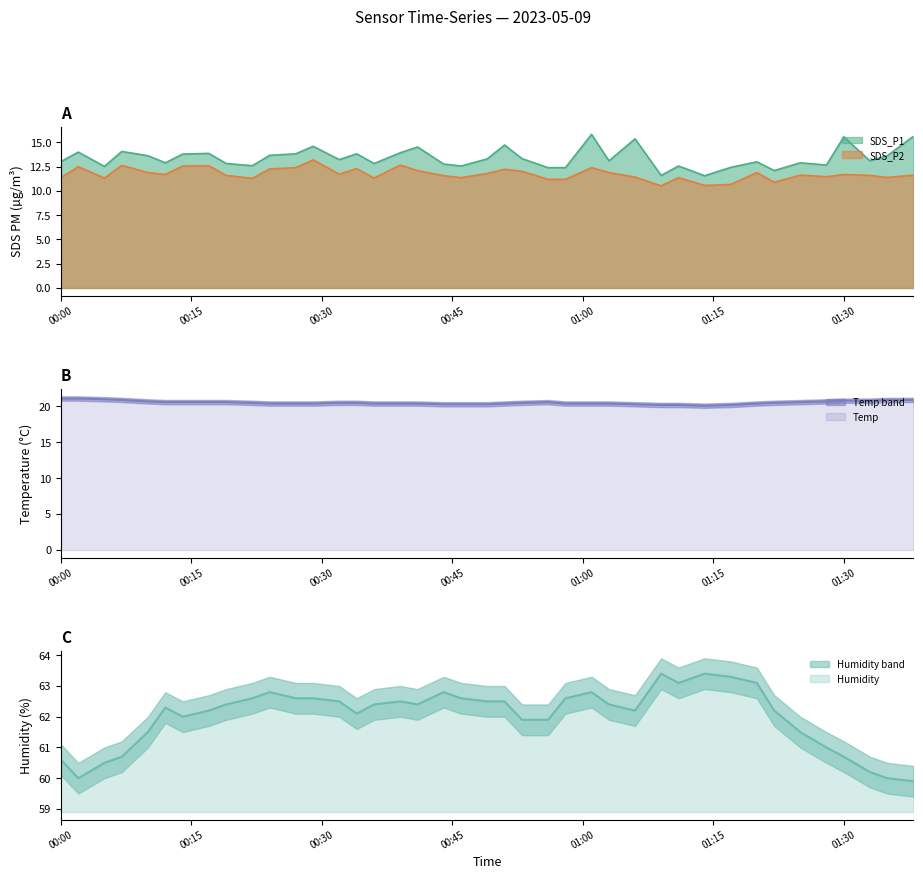

What is the sum of the Humidity values at 2023/05/09 00:29 and 2023/05/09 00:12?

124.9